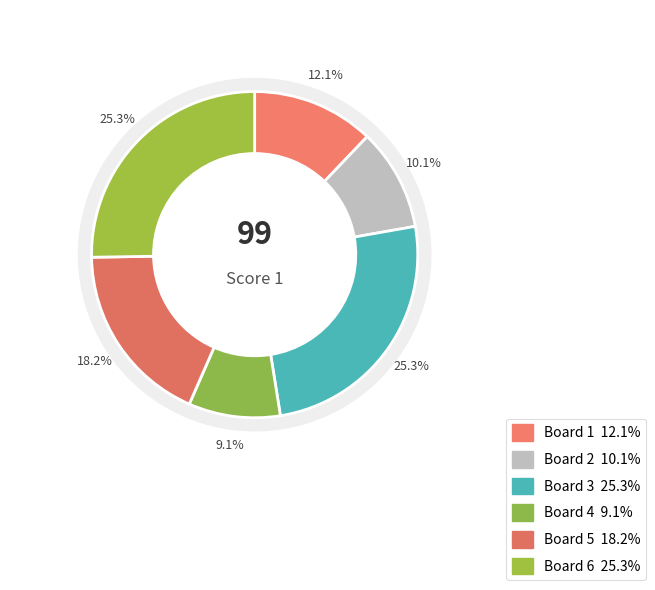

True or false: 6 accounts for 25% of the total.

True